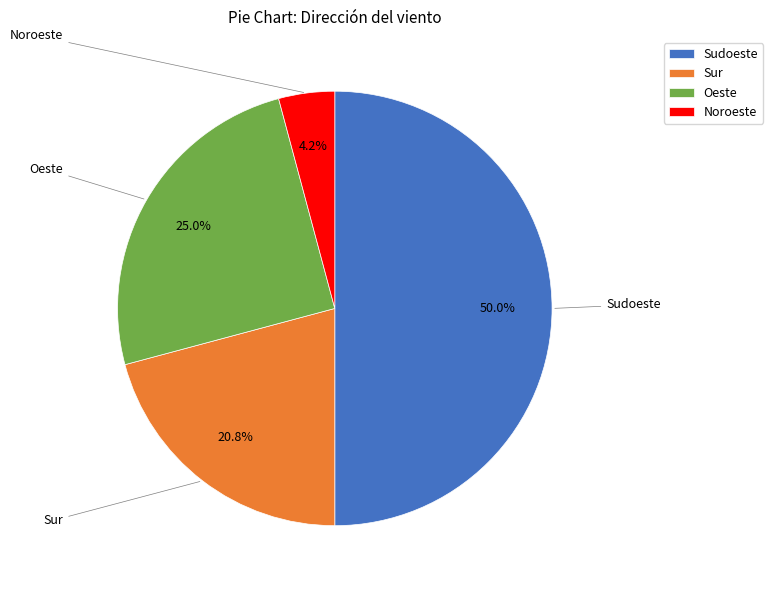

What is the ratio of the value at Oeste to the value at Sudoeste?

0.5